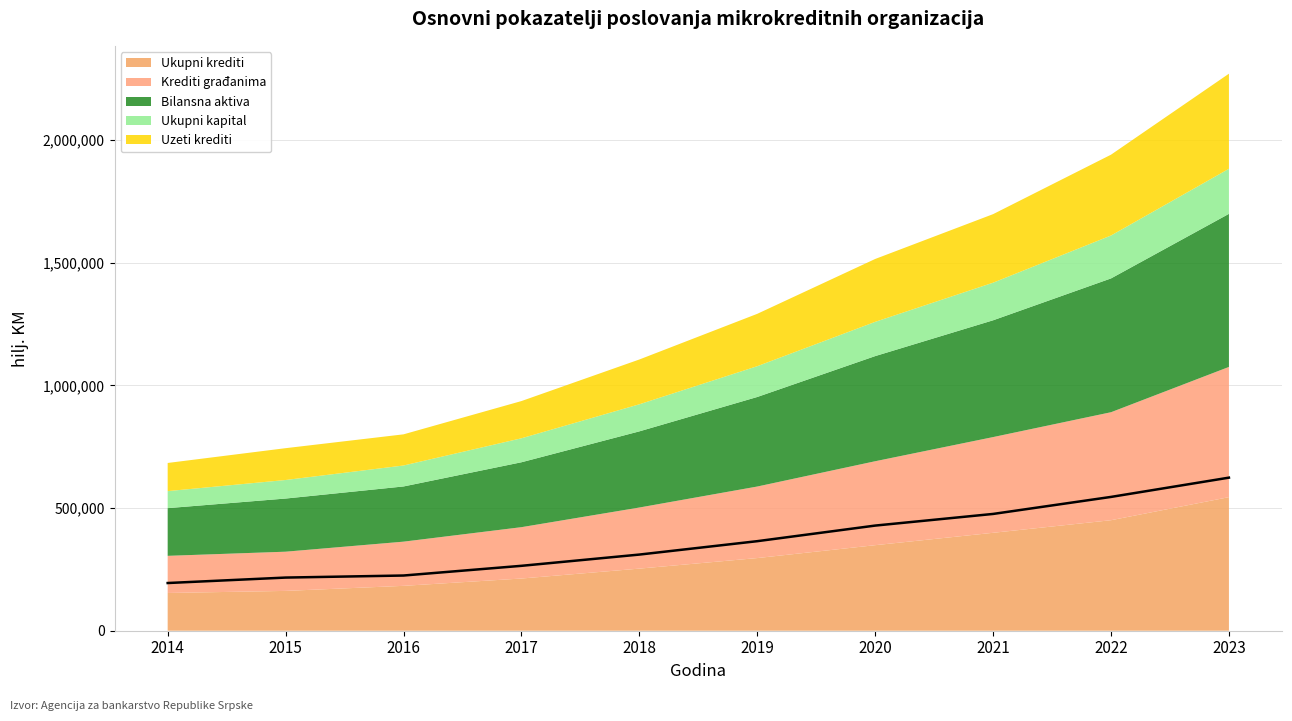

Reading left to right, extract all data points from this chart.

Ukupni krediti: 2014=153892	2015=162361	2016=182961	2017=212828	2018=253210	2019=296228	2020=348750	2021=399233	2022=450557	2023=544562
Krediti građanima: 2014=151388	2015=159819	2016=180140	2017=209337	2018=249065	2019=291611	2020=342206	2021=390213	2022=440237	2023=530890
Bilansna aktiva: 2014=194448	2015=216692	2016=225039	2017=264592	2018=310460	2019=365073	2020=428645	2021=476118	2022=545508	2023=624090
Ukupni kapital: 2014=69427	2015=75597	2016=85468	2017=97773	2018=110430	2019=125541	2020=139631	2021=153364	2022=174965	2023=183757
Uzeti krediti: 2014=114741	2015=129737	2016=127008	2017=151758	2018=182590	2019=213477	2020=256350	2021=279390	2022=329485	2023=387651